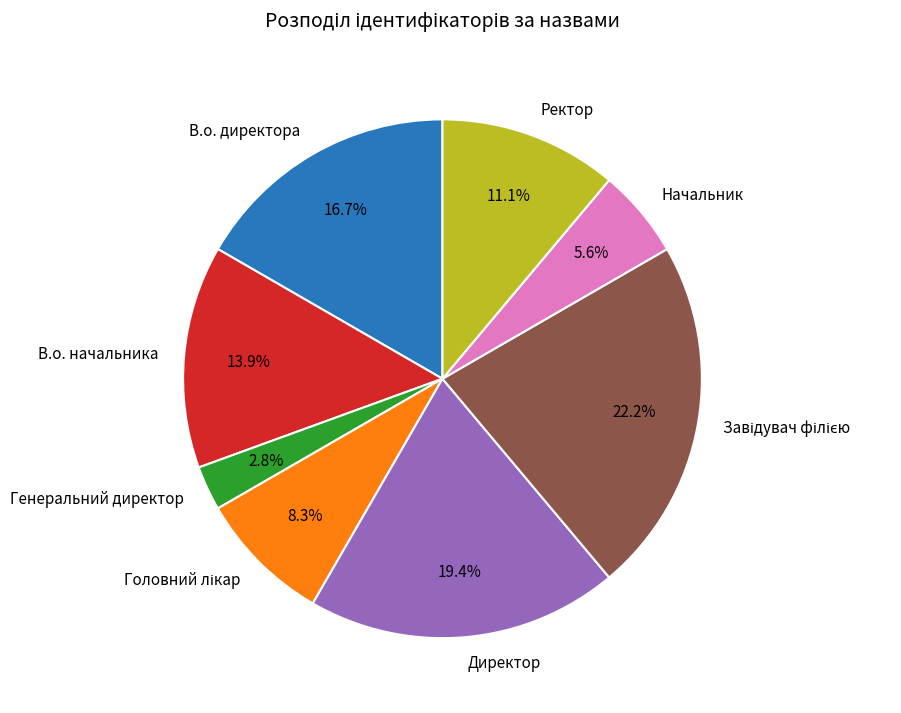

Approximately how many times larger is the value at Начальник compared to Генеральний директор?

2.0